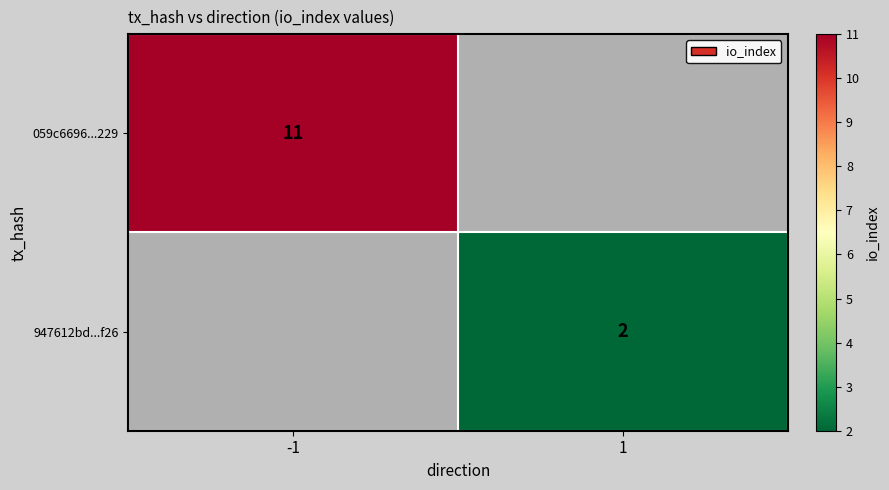

True or false: 059c6696...229 has a value of 11 at -1.

True